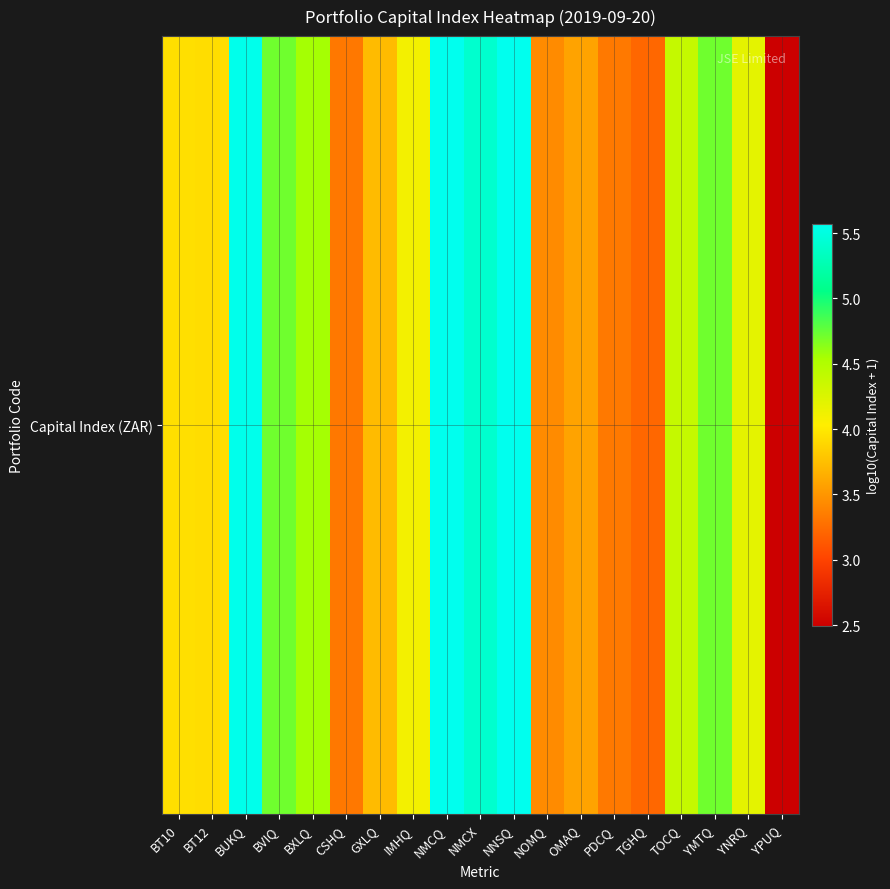

Reading left to right, extract all data points from this chart.

BT10=3.9	BT12=3.9	BUKQ=5.6	BVIQ=4.7	BXLQ=4.6	CSHQ=3.3	GXLQ=3.7	IMHQ=4.1	NMCQ=5.6	NMCX=5.4	NNSQ=5.6	NOMQ=3.4	OMAQ=3.6	PDCQ=3.3	TGHQ=3.2	TOCQ=4.4	YMTQ=4.7	YNRQ=4.2	YPUQ=2.5